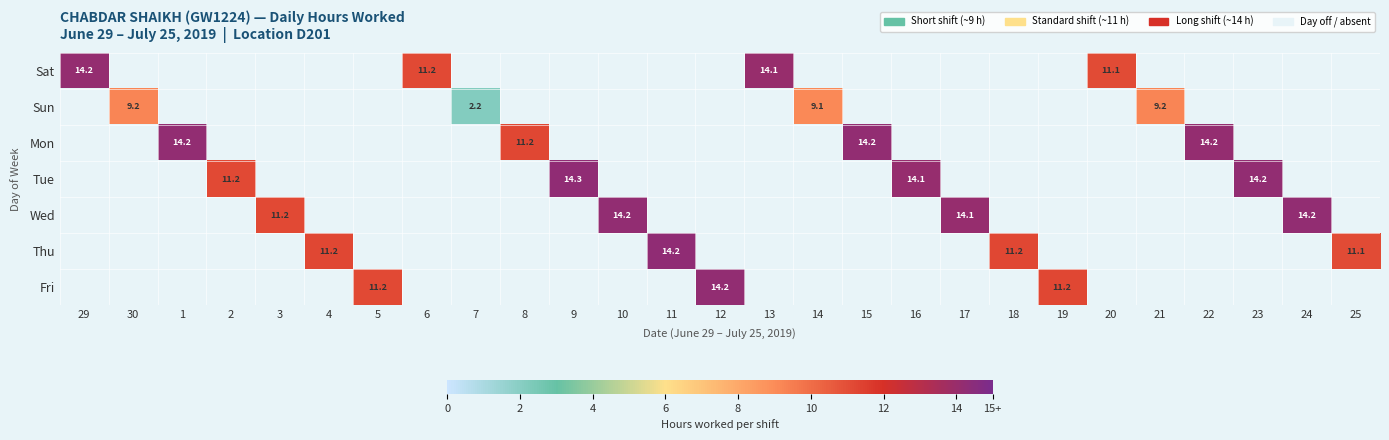

How many data points in Fri are above 14?

1